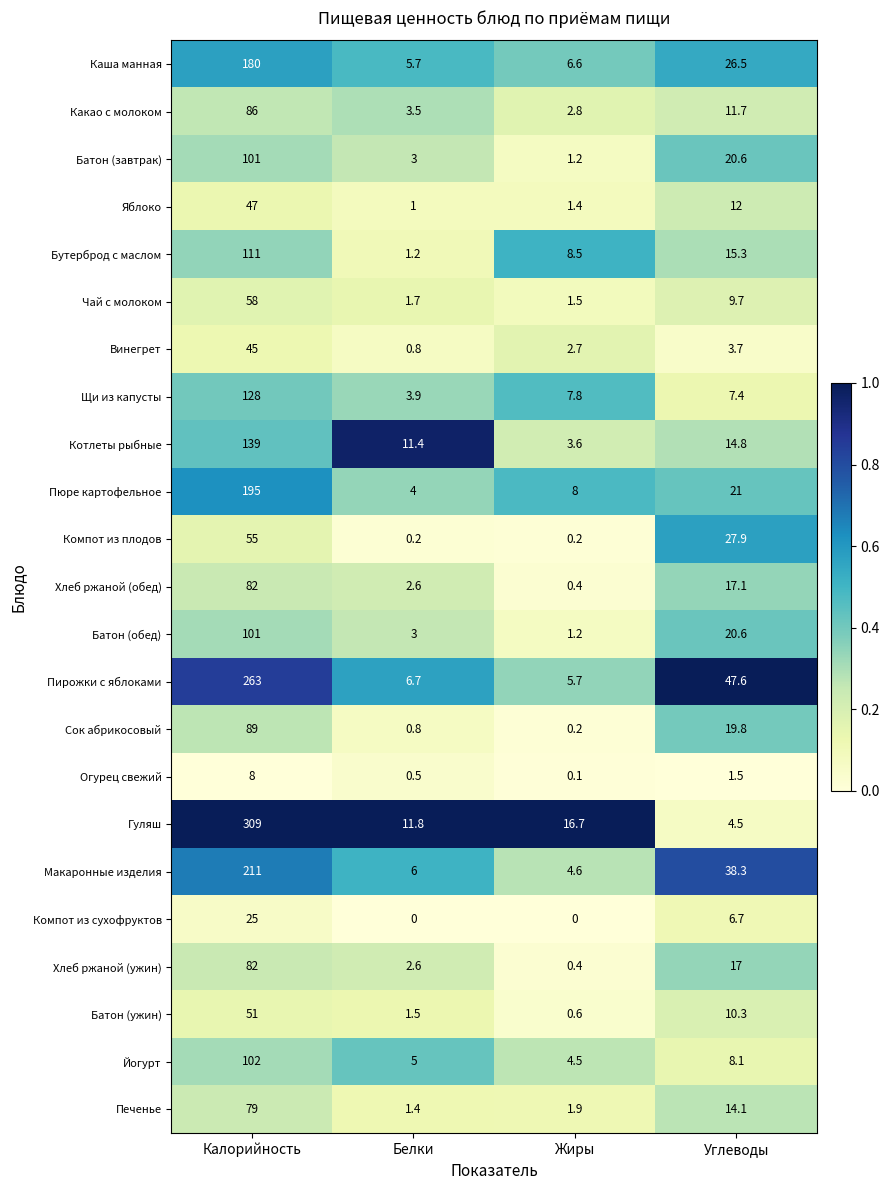

What is the total value across all series at Углеводы?

376.2